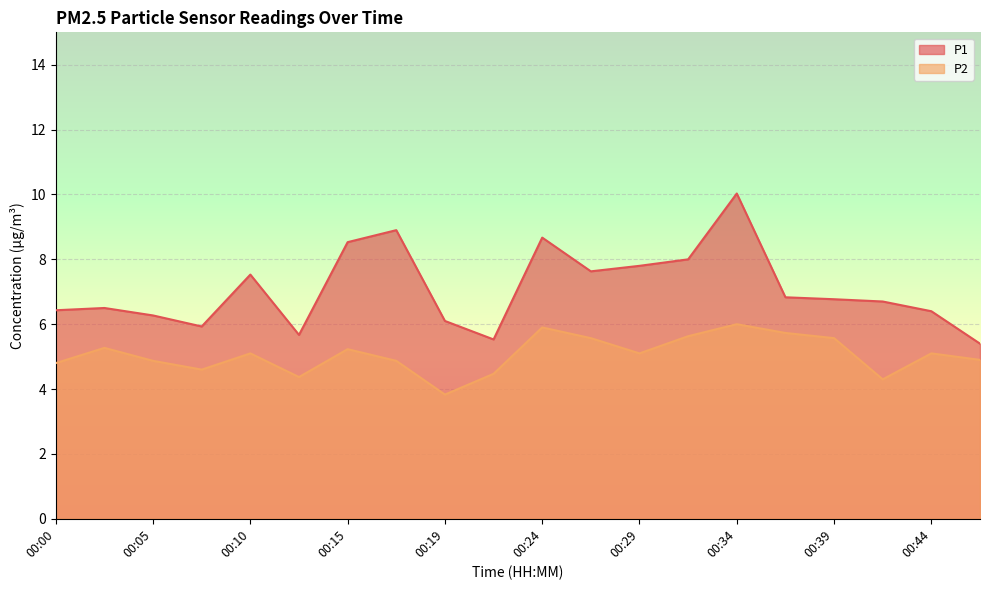

At which label is P1 closest to 7?

00:36